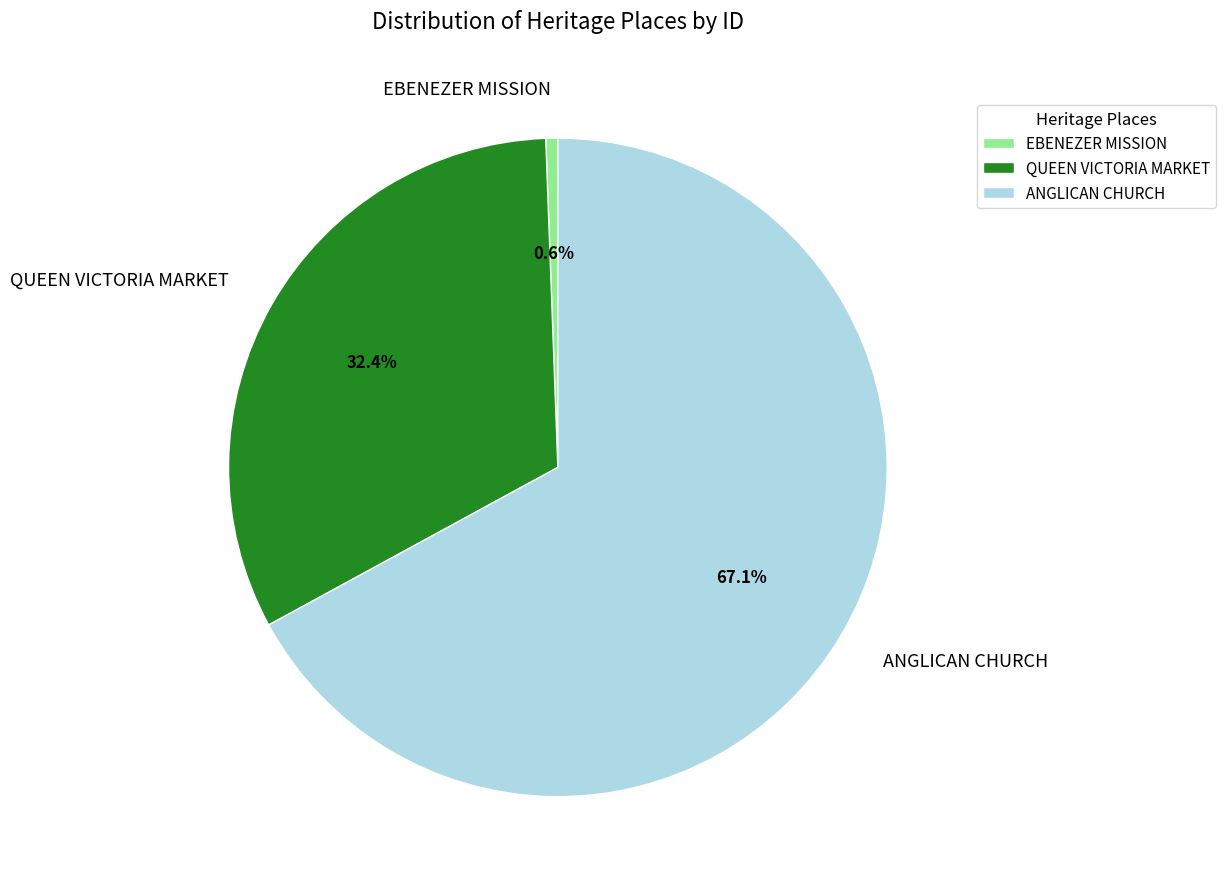

Do EBENEZER MISSION and ANGLICAN CHURCH together represent more than half of the pie?

Yes